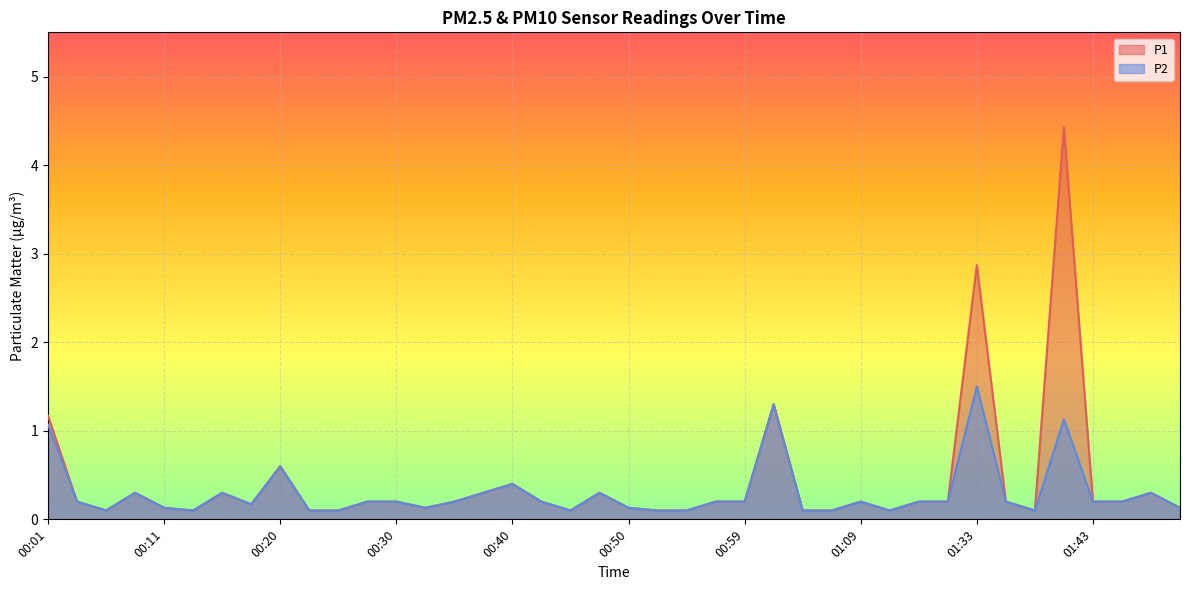

At which label does P1 reach its minimum?

00:06